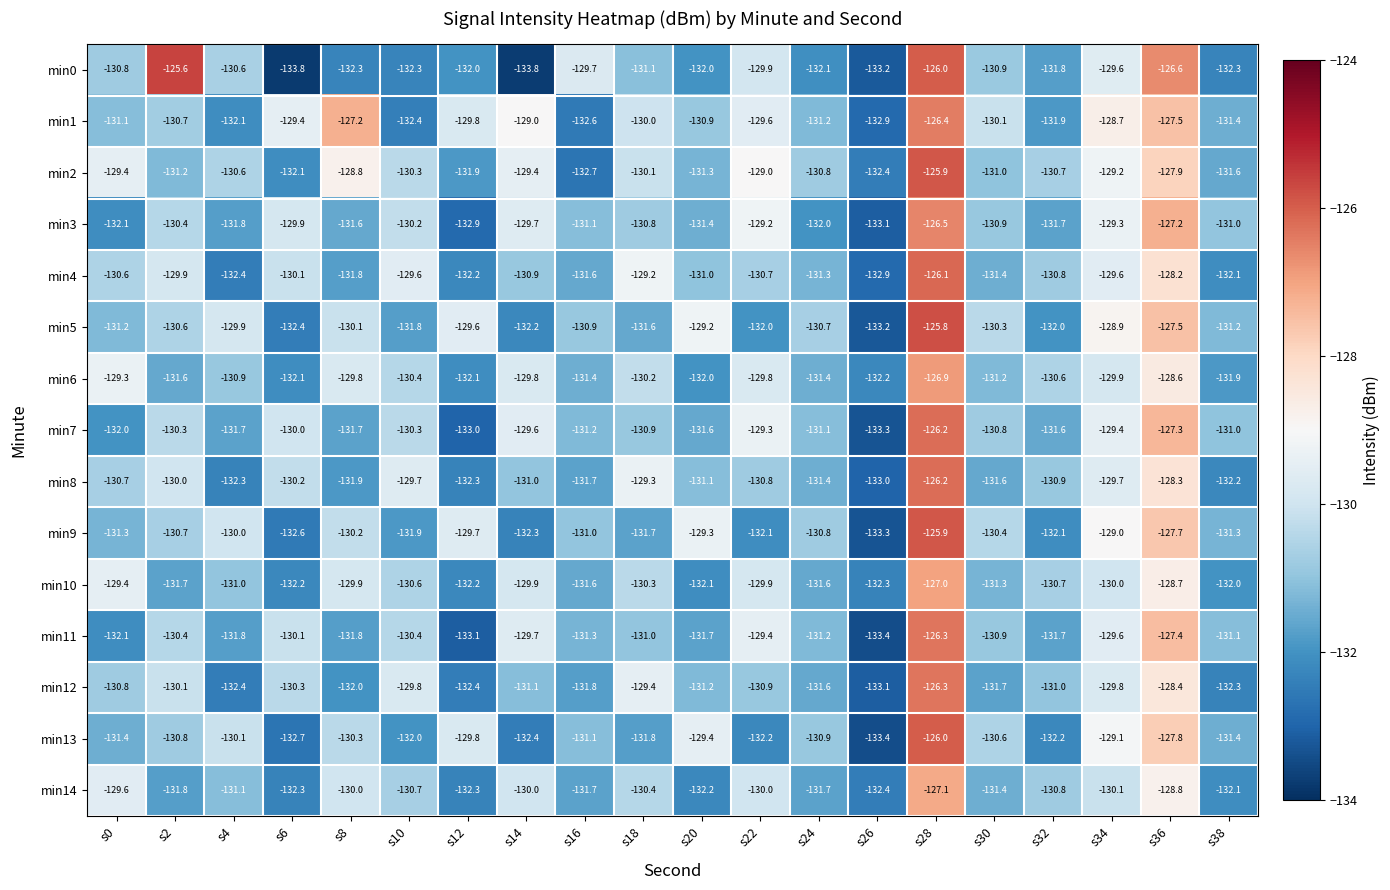

What is the difference between the min8 values at s18 and s0?

1.4